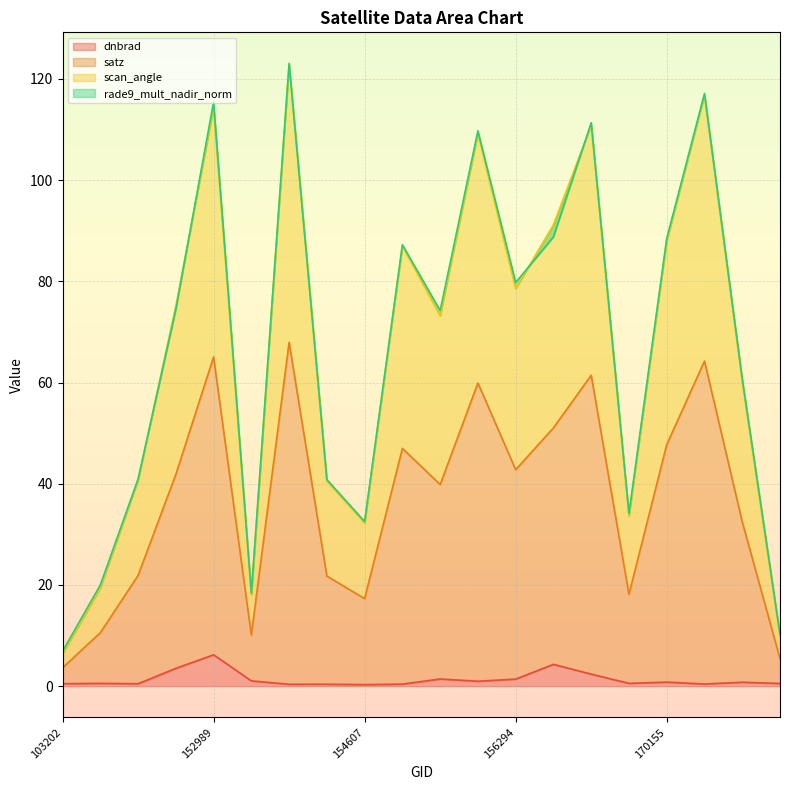

At which category is the sum across all series the highest?

154009